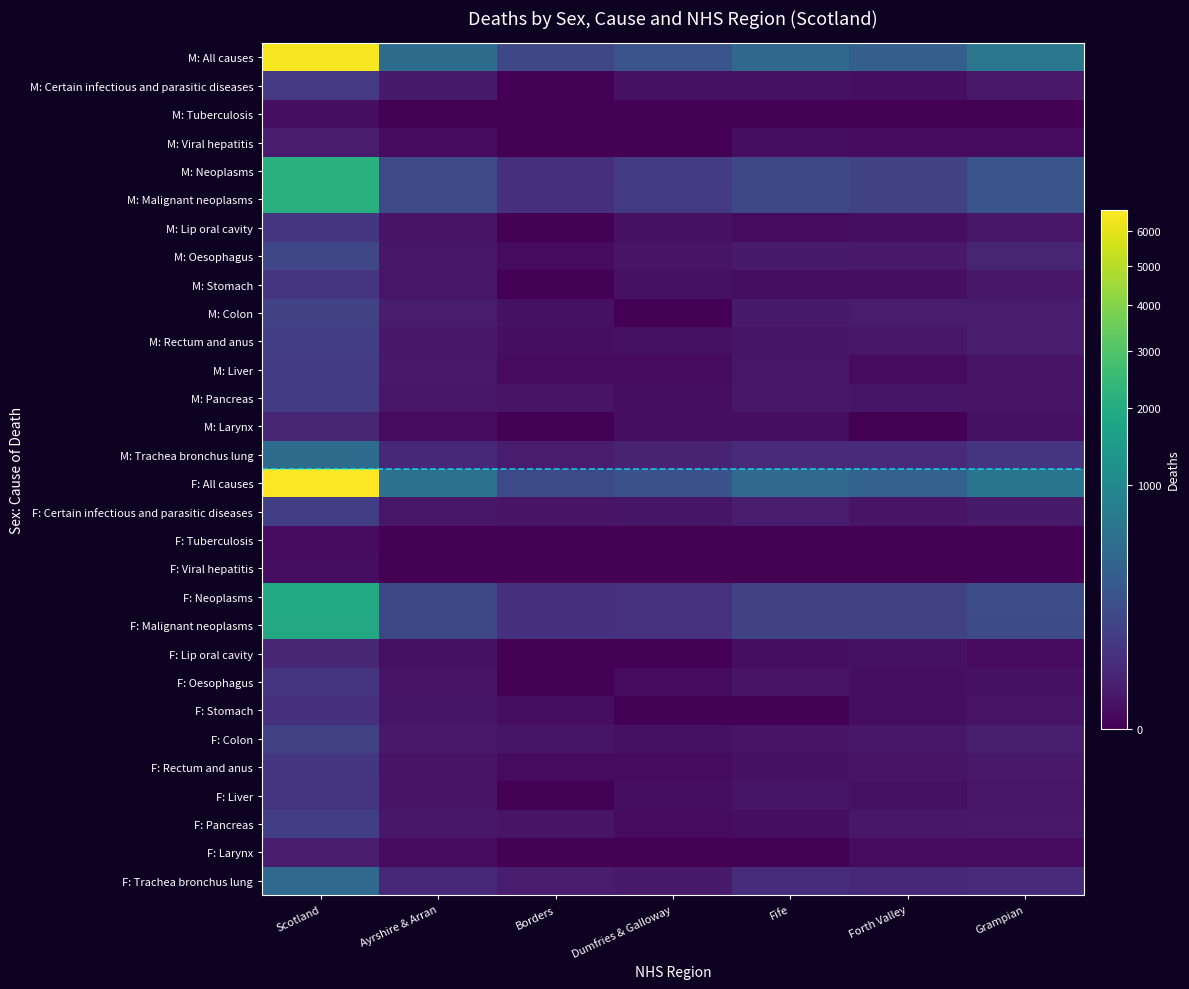

Which series has the largest range (max minus min)?

F: All causes